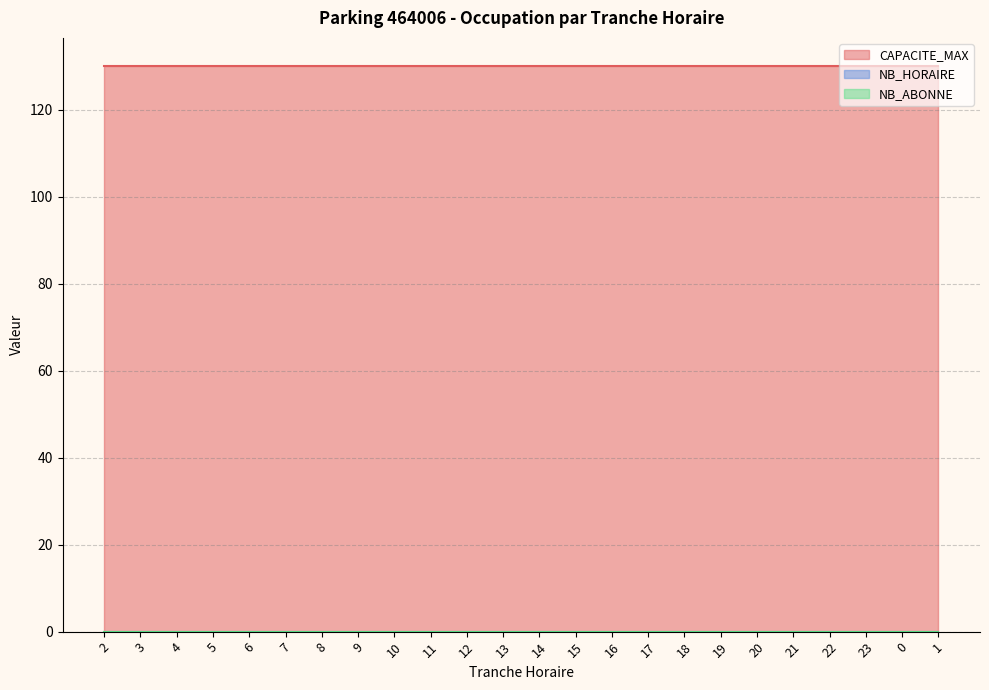

True or false: NB_ABONNE and CAPACITE_MAX intersect in this chart.

False